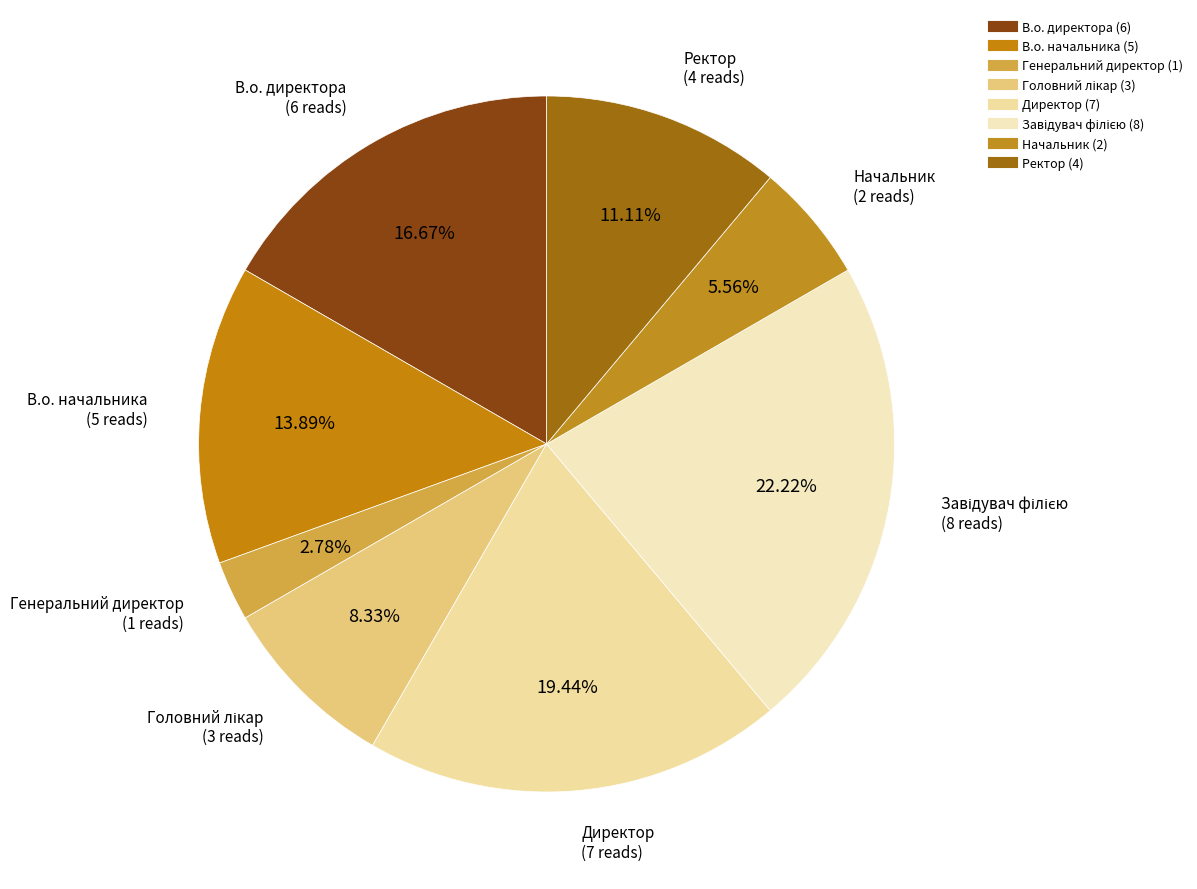

How many slices are in this pie chart?

8